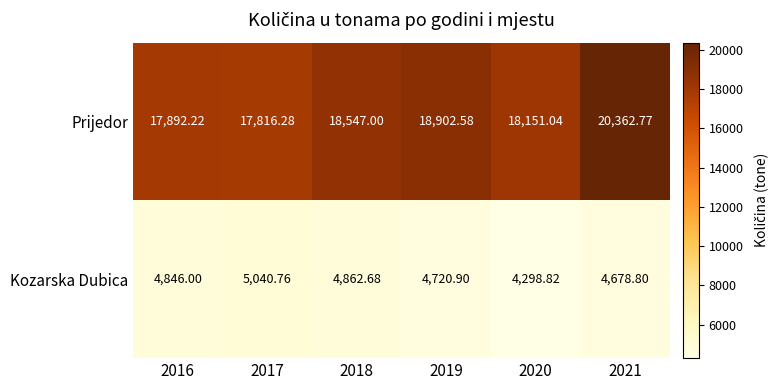

Which series has the largest total across all categories?

Prijedor